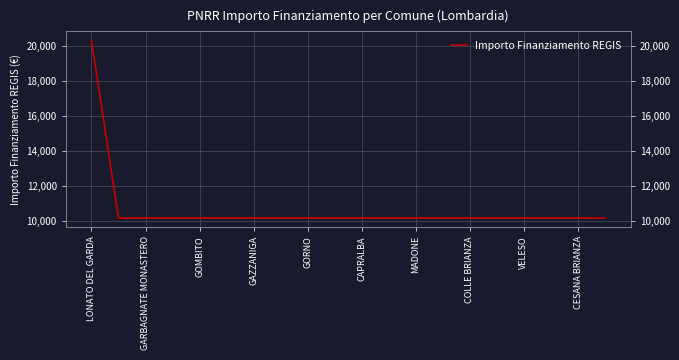

Is it true that the value at GORNO is 4054?

False